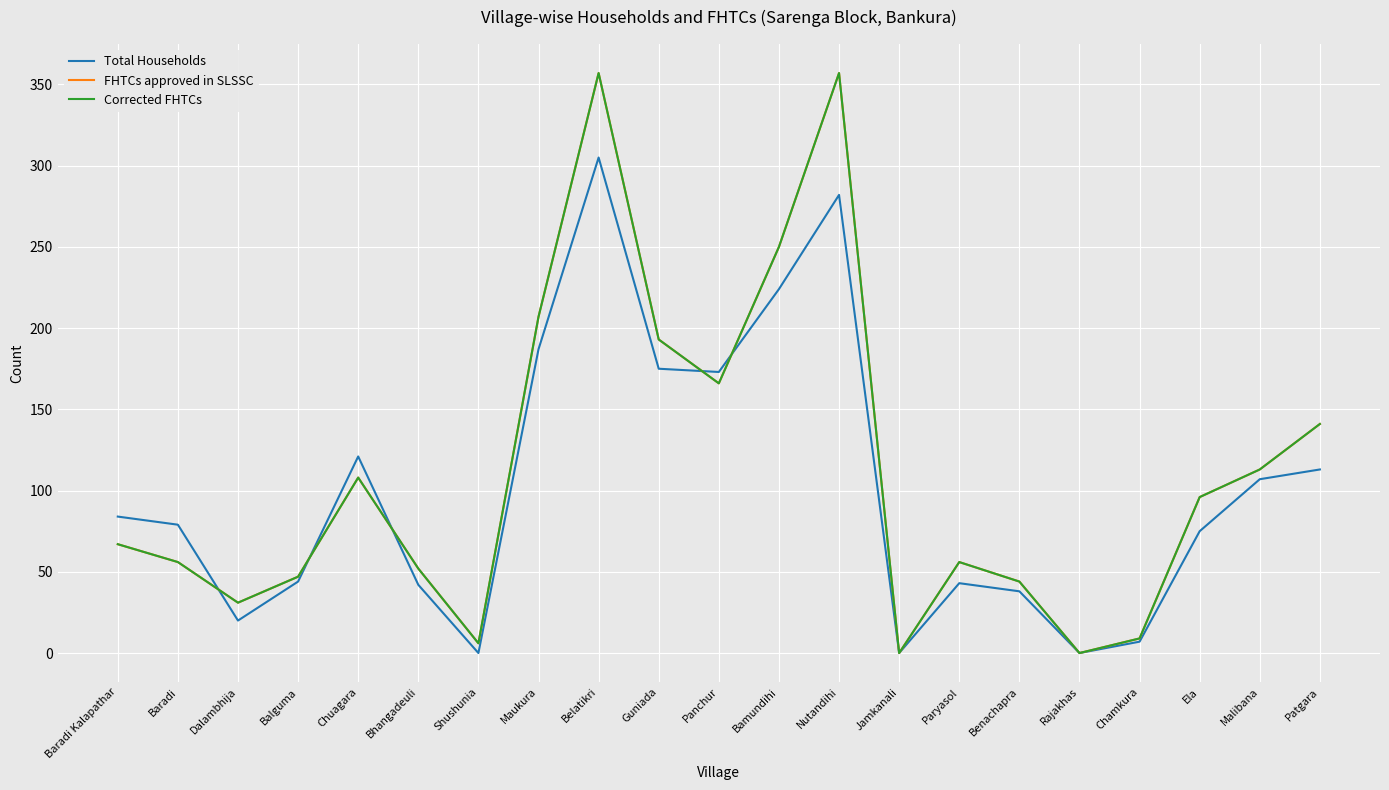

Does the chart display data point markers on the line(s)?

No